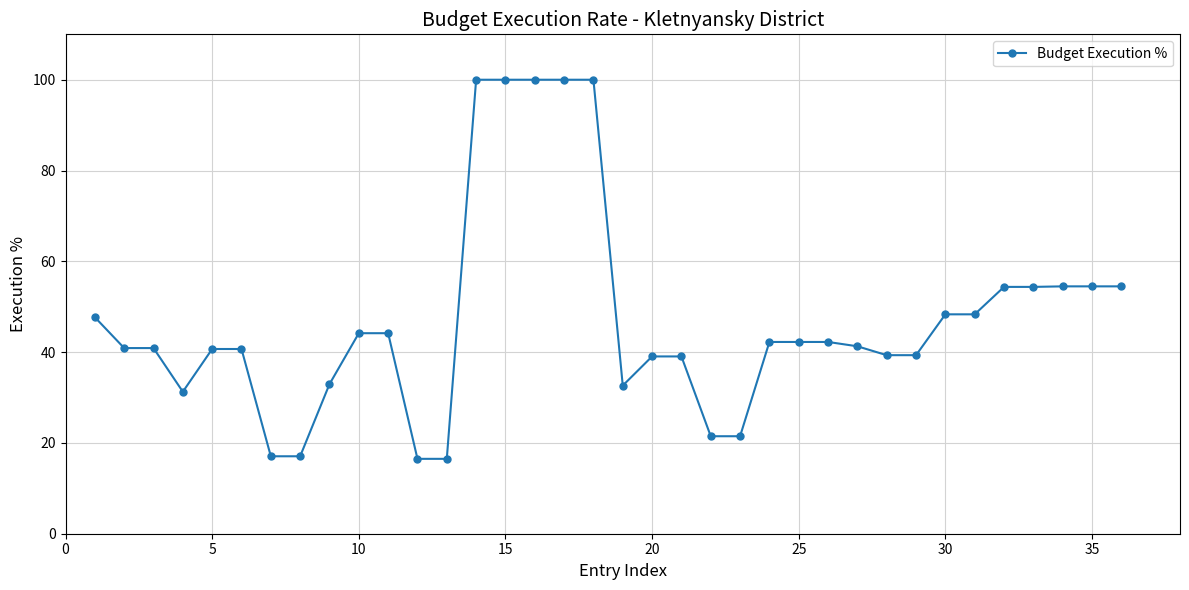

What is the value of the 18th point from the left?

100.0